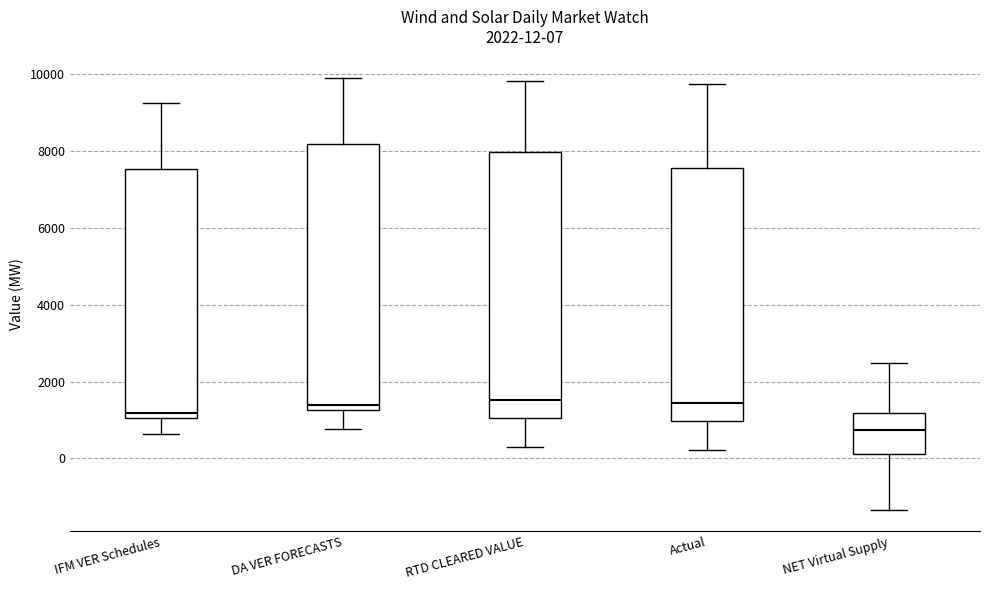

Which box's median line is the lowest?

NET Virtual Supply